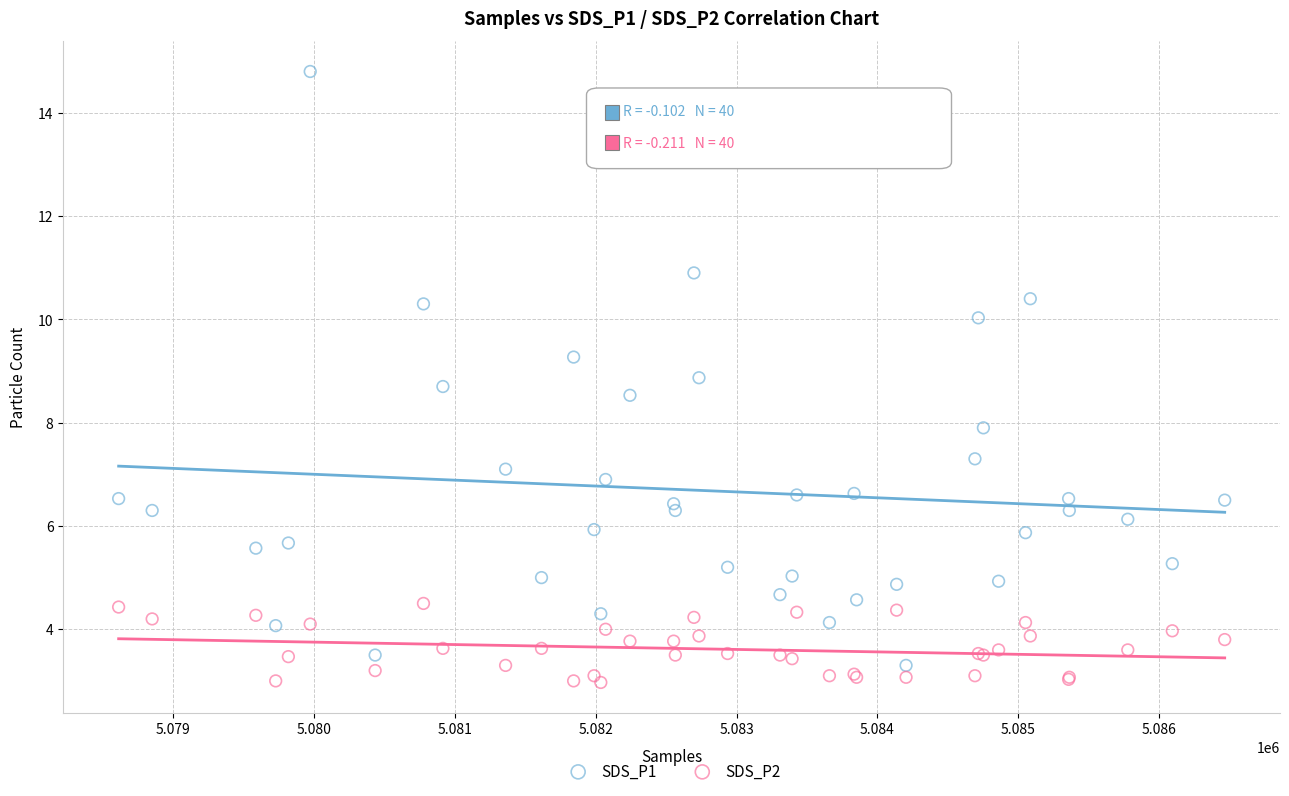

Which series contains the lowest Y value?

SDS_P2